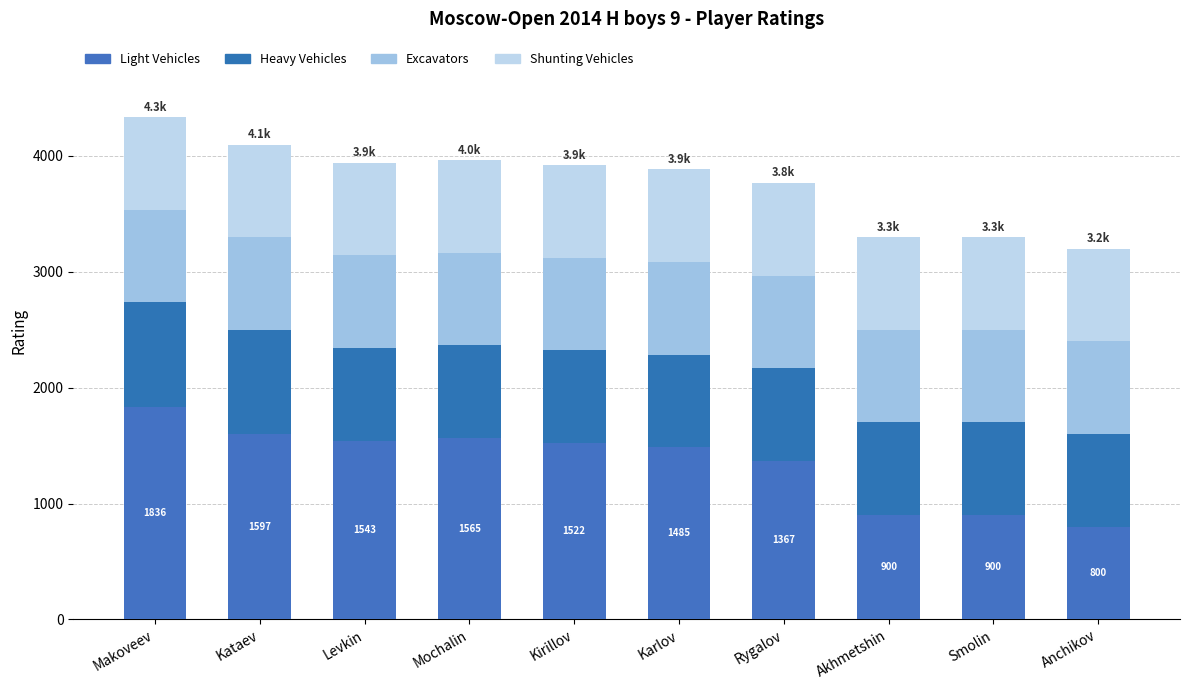

Count the number of data series in this chart.

4